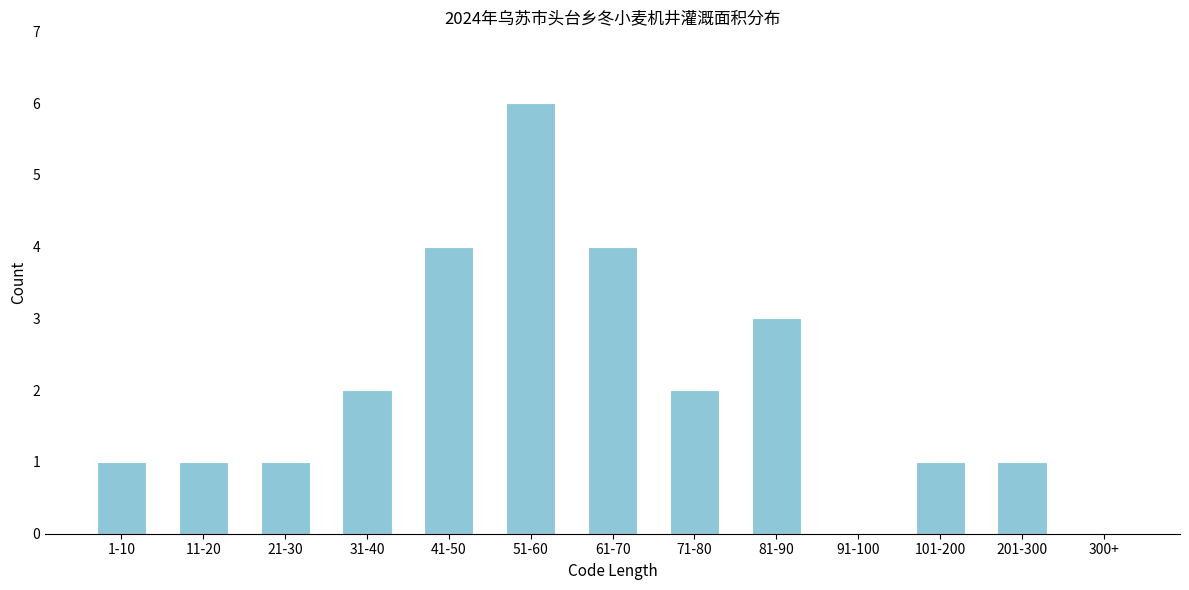

Reading left to right, extract all data points from this chart.

1-10=1	11-20=1	21-30=1	31-40=2	41-50=4	51-60=6	61-70=4	71-80=2	81-90=3	91-100=0	101-200=1	201-300=1	300+=0